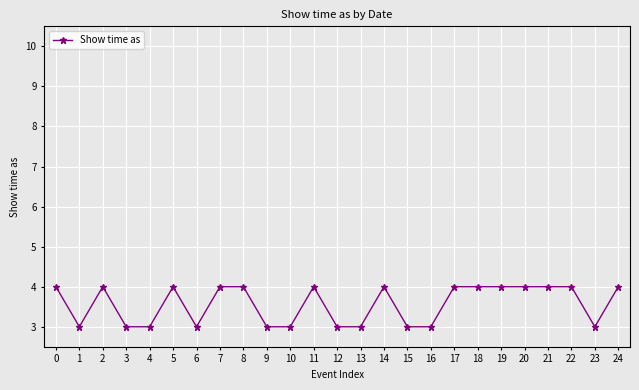

Which has a higher value, 16 or 5?

5